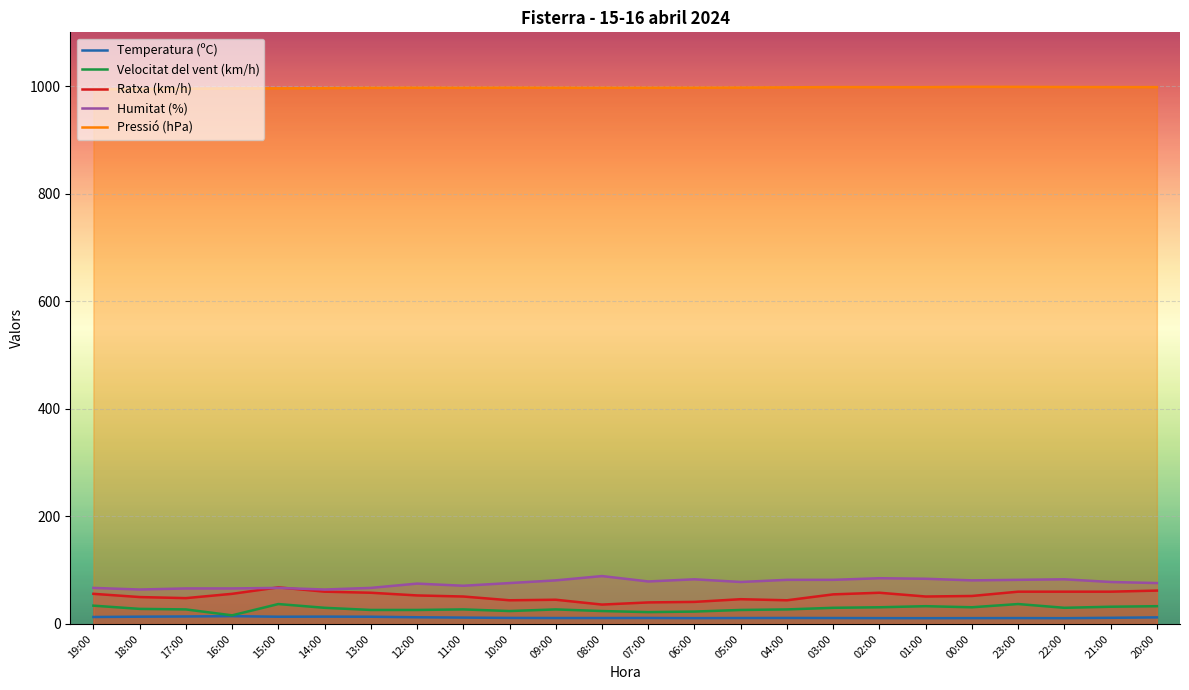

True or false: Humitat (%) and Velocitat del vent (km/h) cross at least once.

False